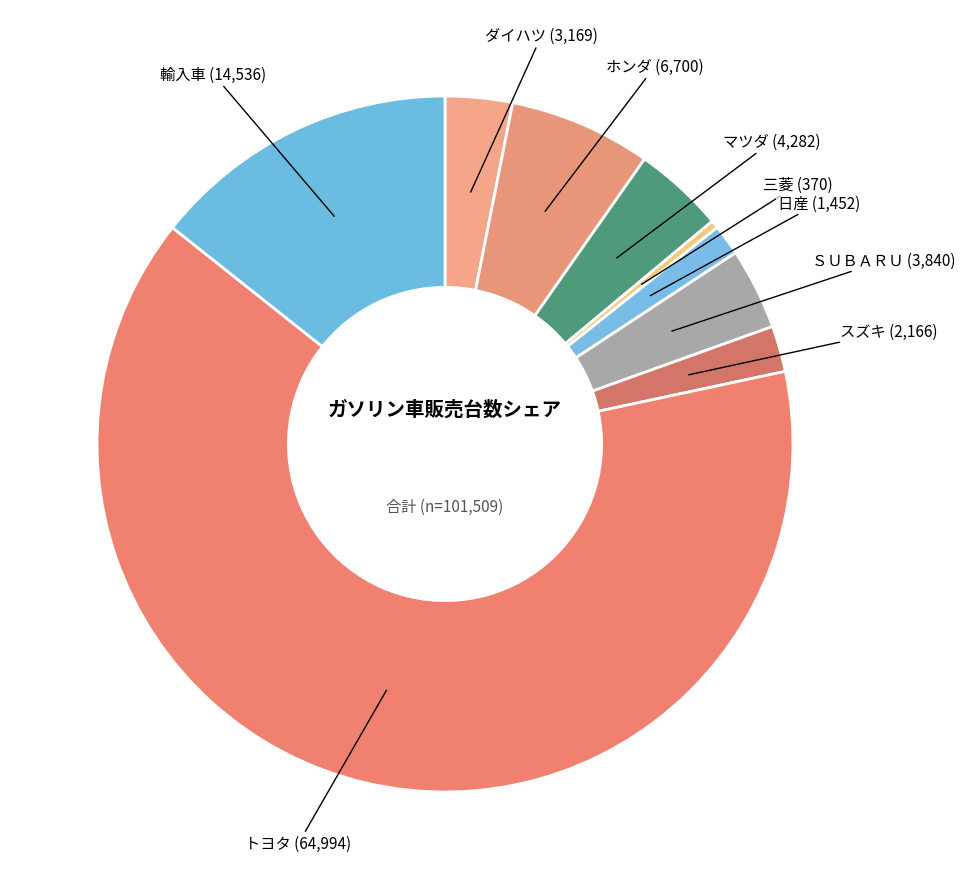

Which has a higher value, 三菱 or トヨタ?

トヨタ